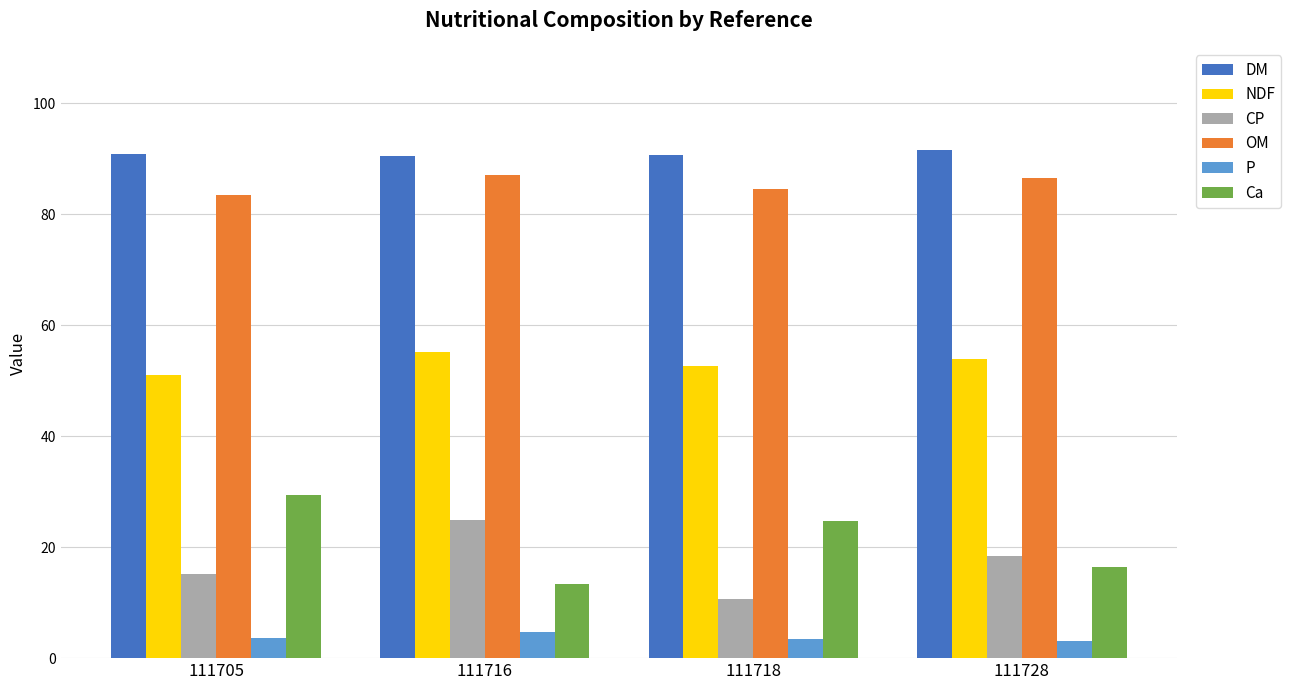

What is the sum of all DM values?

363.7